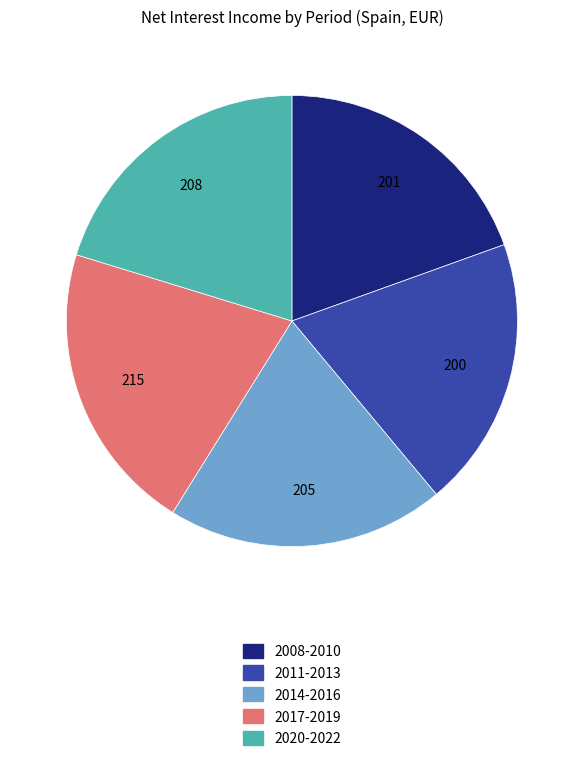

Does any single category account for the majority?

No